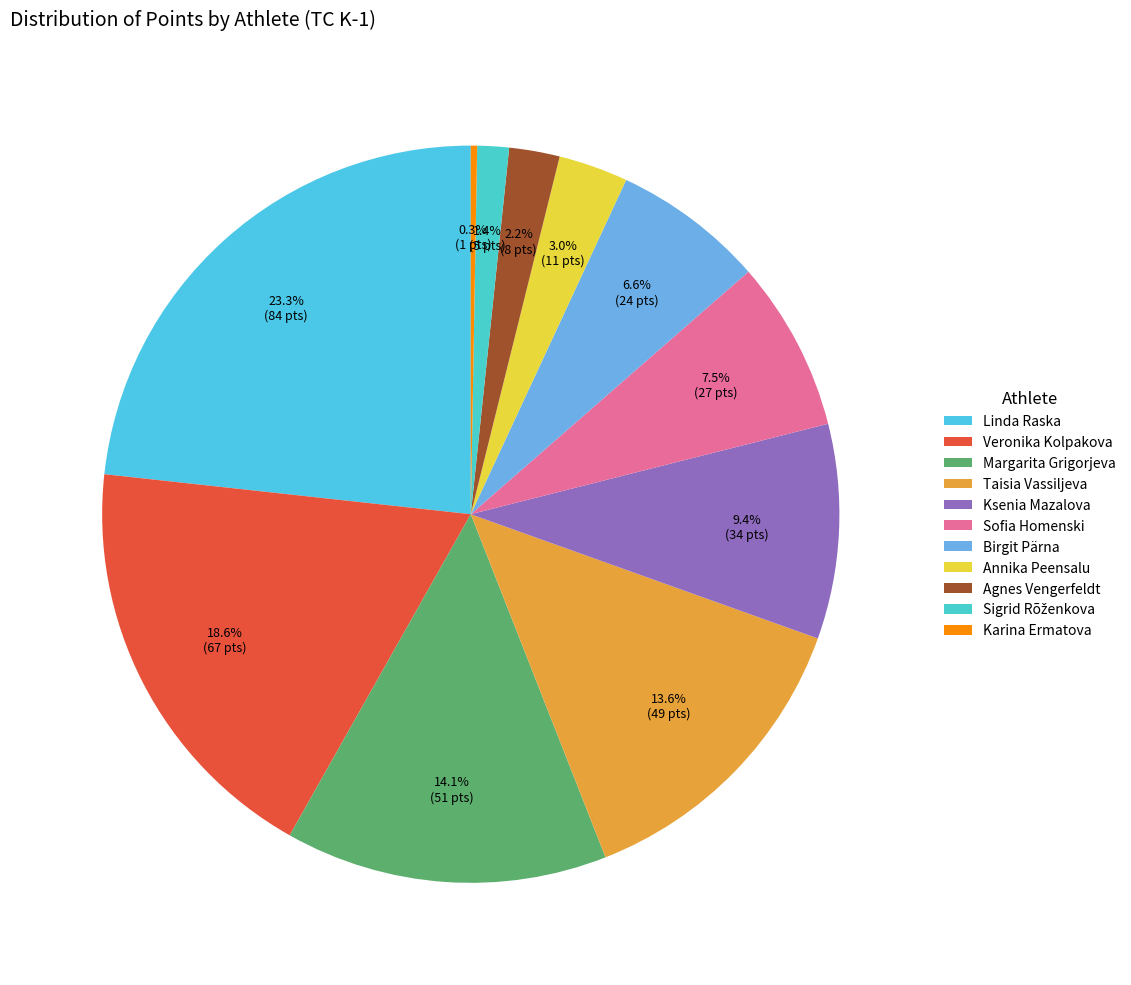

To the nearest percent, what is the average slice percentage?

9%